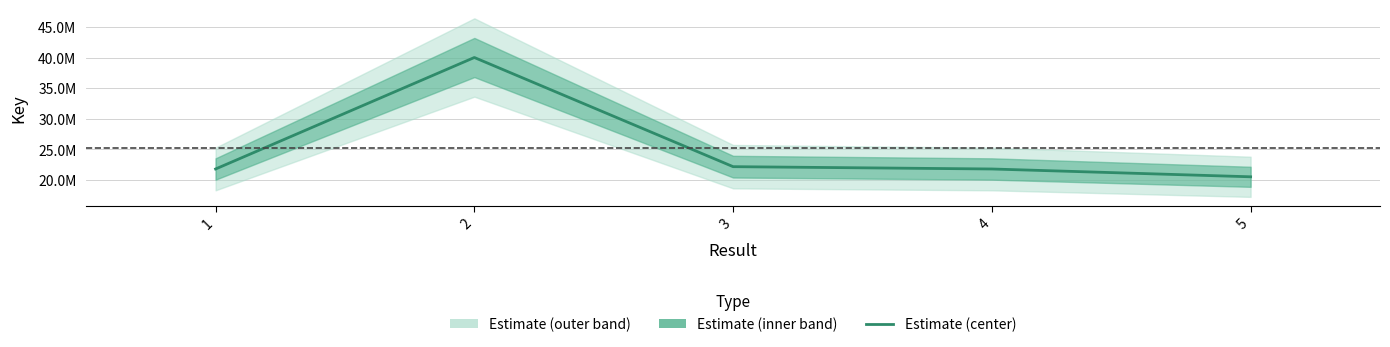

How many interior local peaks (higher than both neighbors) does the data have?

1